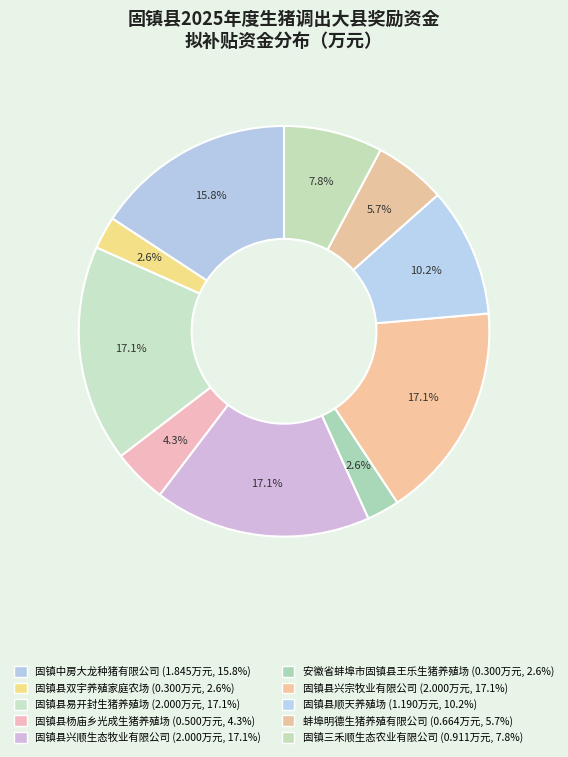

Is the sum of 固镇县易开封生猪养殖场 and 固镇县兴顺生态牧业有限公司 greater than half?

No